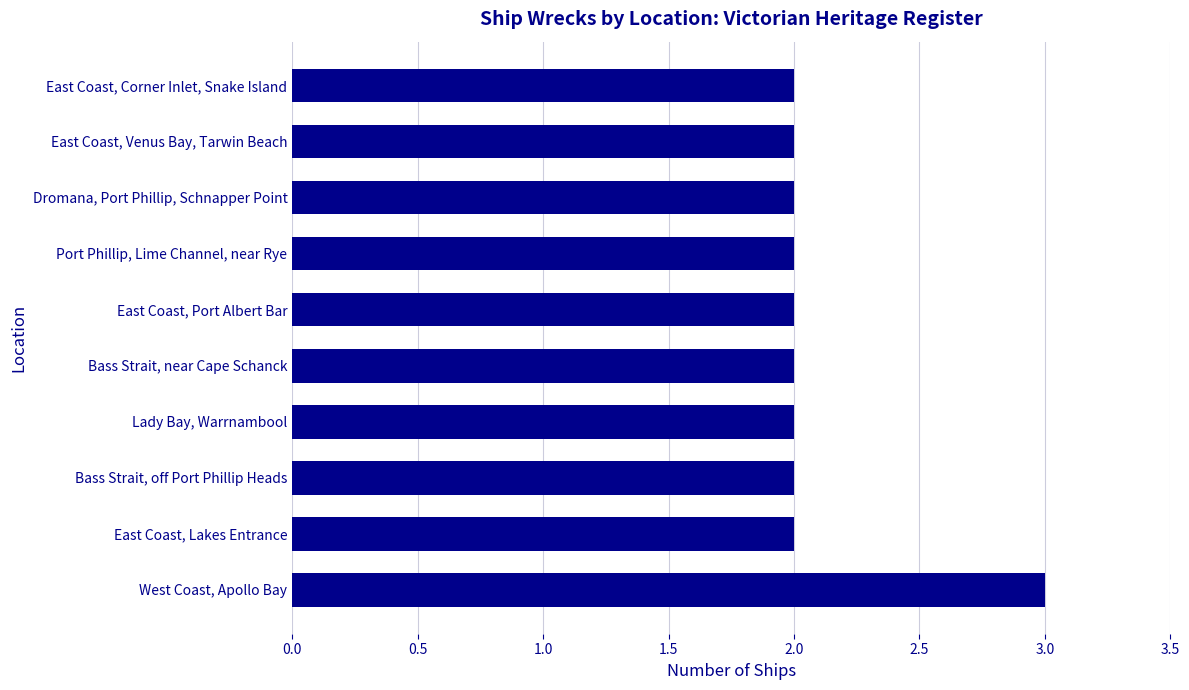

How many bars are there in total?

10